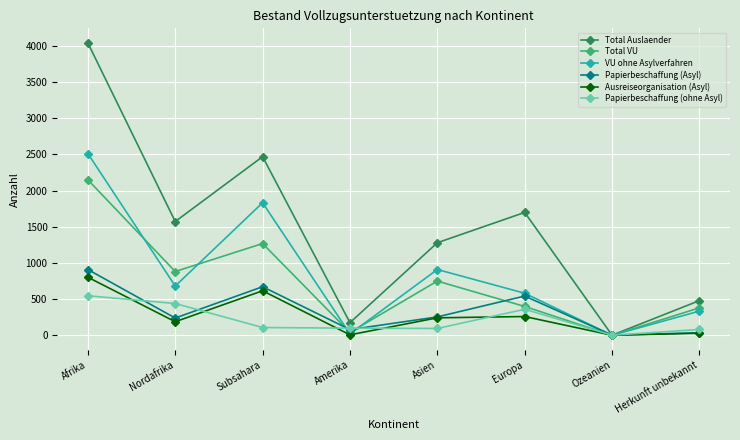

What is the value of the Total VU point at the 8th from the left?

379